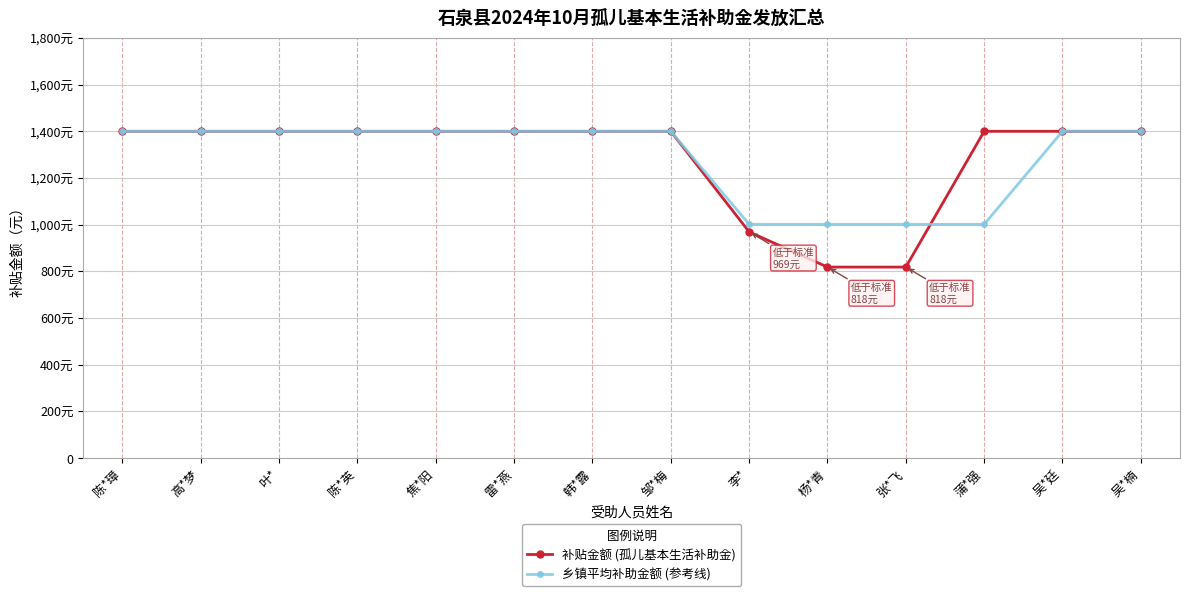

What is the sum of the 补贴金额 (孤儿基本生活补助金) values at 吴*楠 and 杨*青?

2218.0